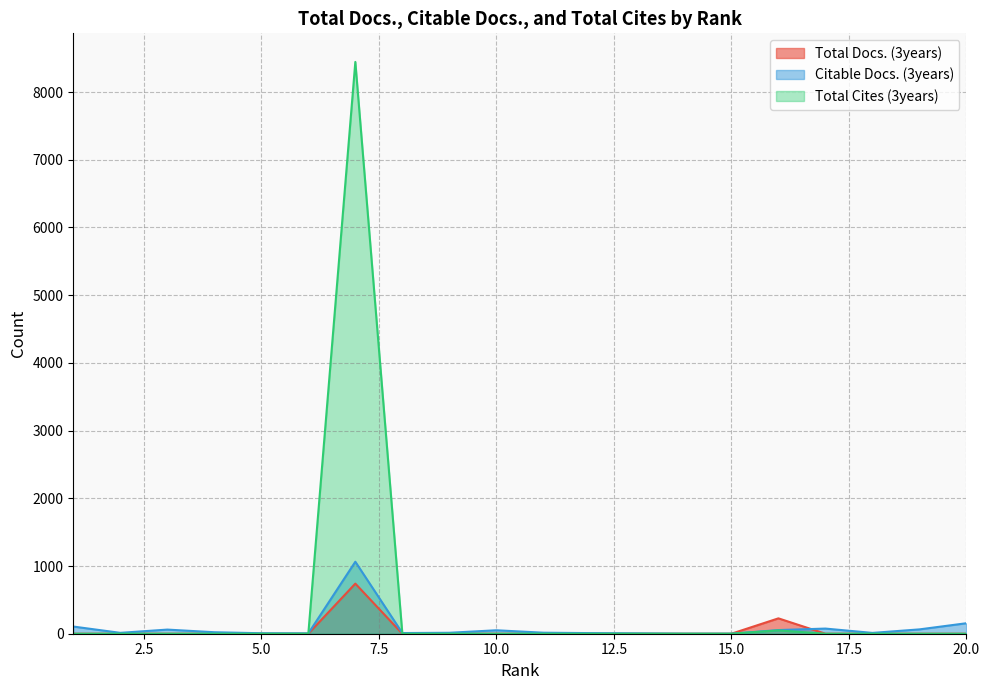

What is the maximum value for Citable Docs. (3years)?

1063